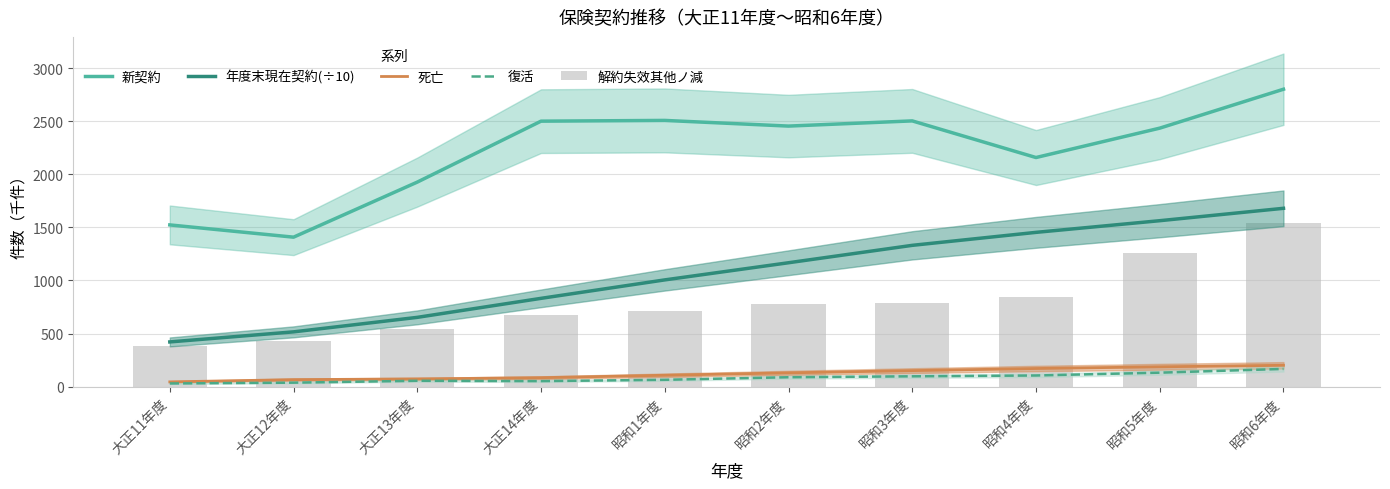

Read the 年度末現在契約(÷10) value at 昭和6年度.

1679.3